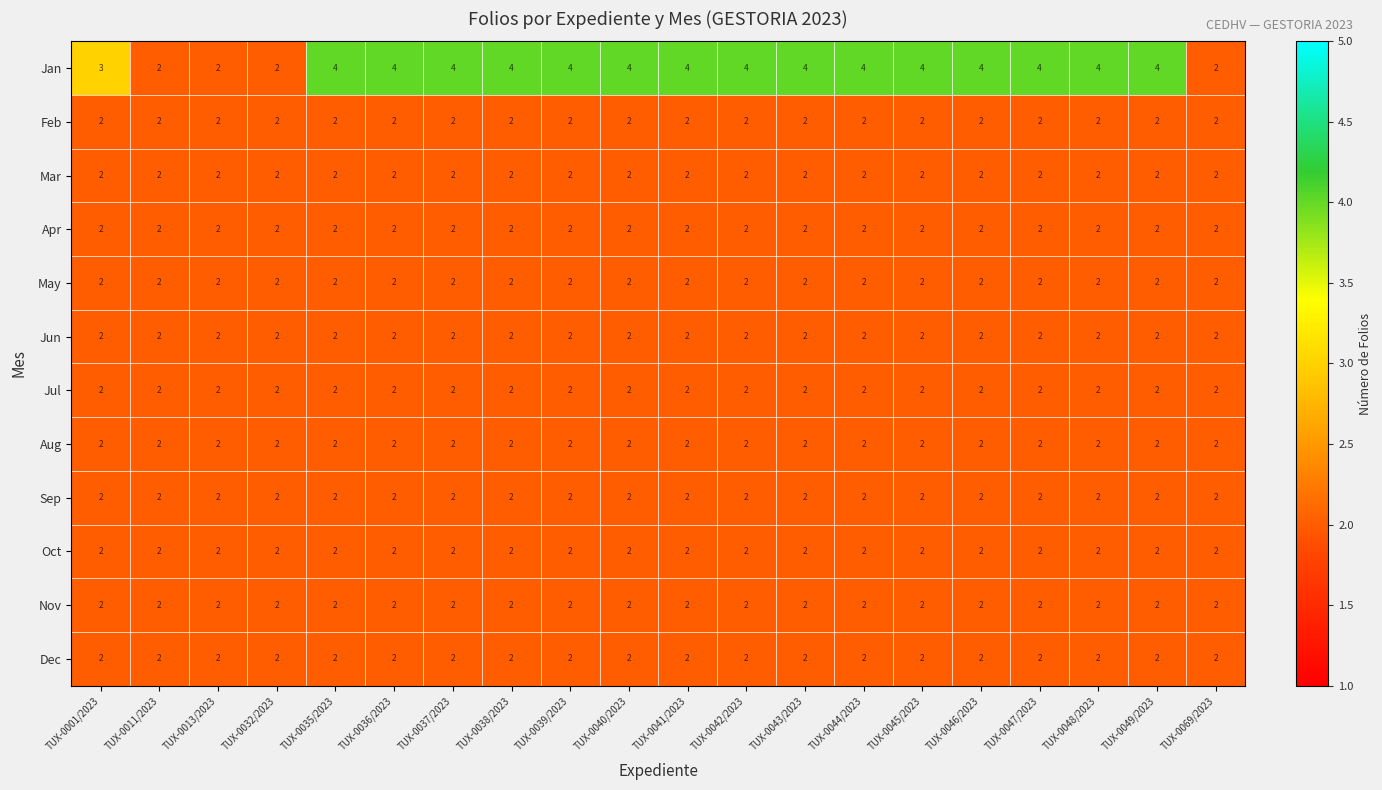

What is the total value across all series at TUX-0047/2023?

26